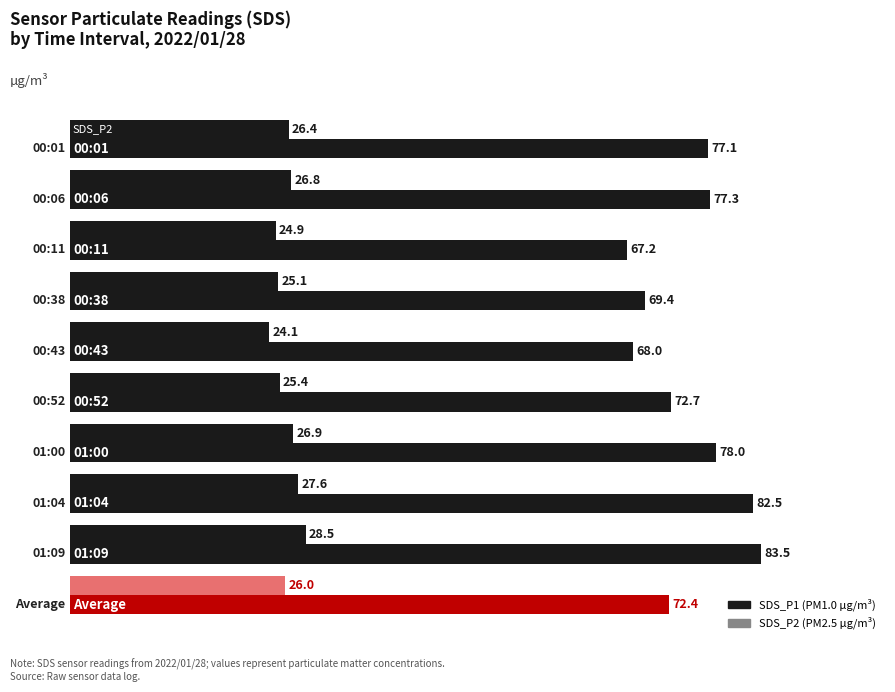

What is the greatest value displayed?

83.5